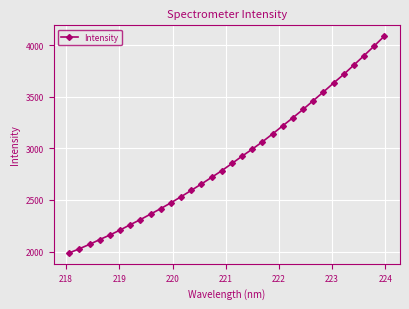

What is the difference between the second highest and second lowest values?

1963.4